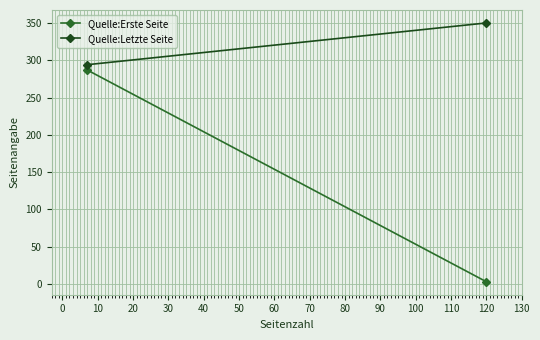

Which has a higher value, 0 or −10?

−10